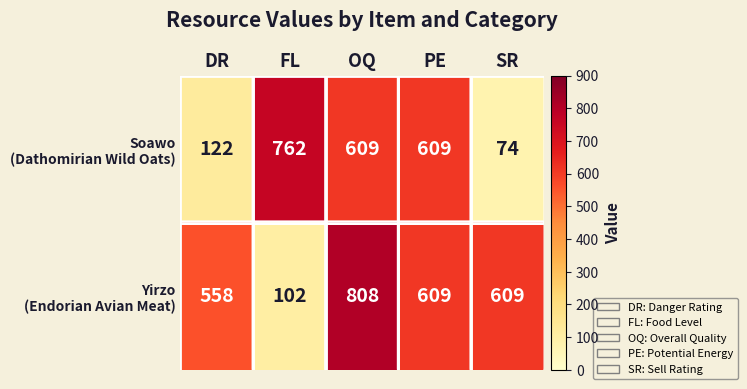

Which label corresponds to the largest value in the chart?

OQ